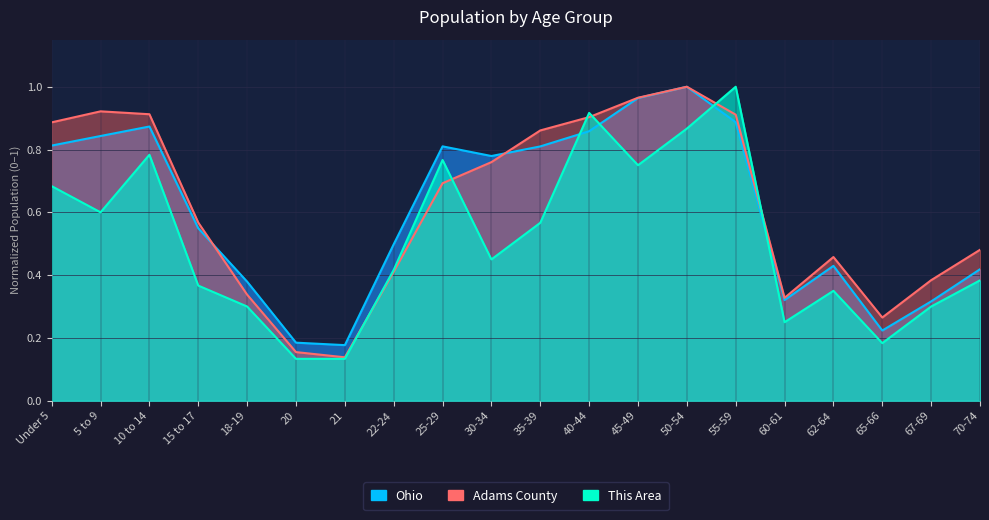

Which series ends up on top after the final intersection of Adams County and Ohio?

Adams County